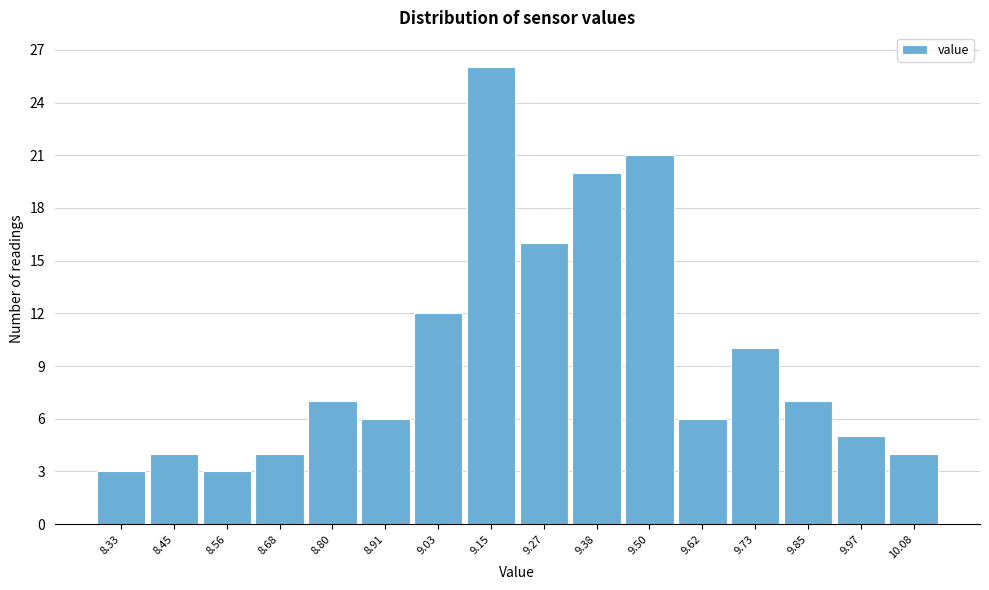

Reading left to right, extract all data points from this chart.

8.33=3	8.45=4	8.56=3	8.68=4	8.80=7	8.91=6	9.03=12	9.15=26	9.27=16	9.38=20	9.50=21	9.62=6	9.73=10	9.85=7	9.97=5	10.08=4